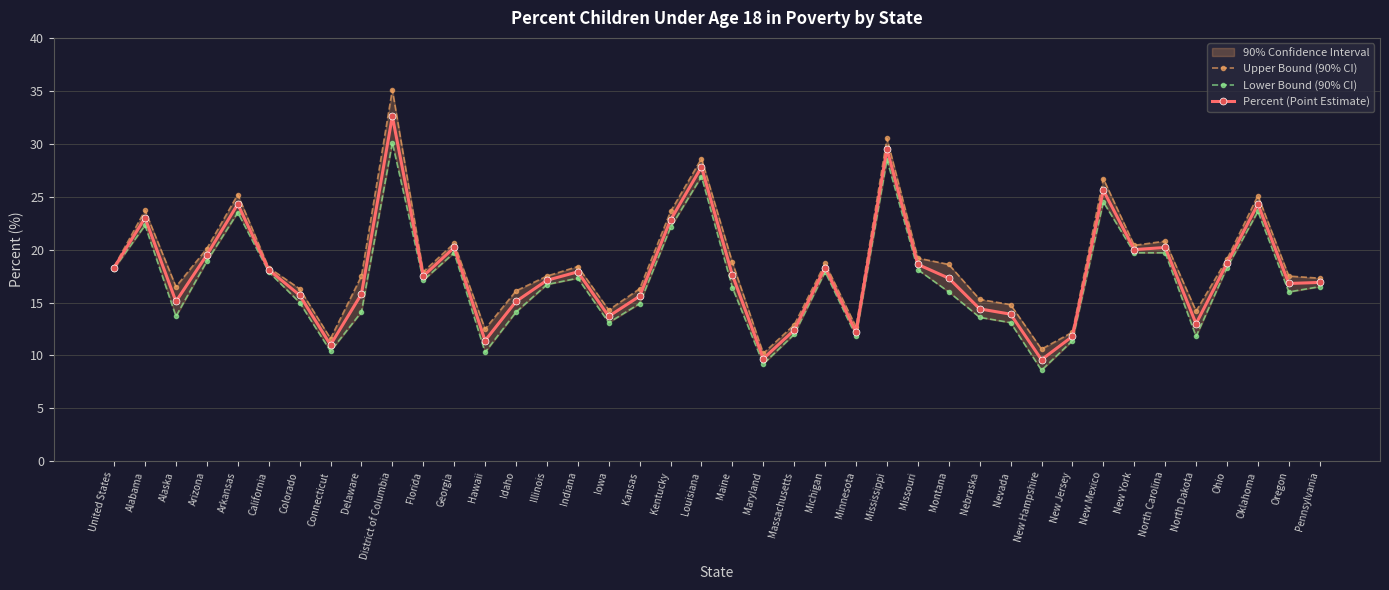

Reading right to left, what are all the values shown in this chart?

Upper Bound (90% CI): Pennsylvania=17.3	Oregon=17.5	Oklahoma=25.1	Ohio=19.1	North Dakota=14.2	North Carolina=20.8	New York=20.4	New Mexico=26.7	New Jersey=12.2	New Hampshire=10.6	Nevada=14.8	Nebraska=15.3	Montana=18.6	Missouri=19.2	Mississippi=30.5	Minnesota=12.7	Michigan=18.7	Massachusetts=12.9	Maryland=10.2	Maine=18.8	Louisiana=28.6	Kentucky=23.6	Kansas=16.3	Iowa=14.3	Indiana=18.4	Illinois=17.5	Idaho=16.1	Hawaii=12.5	Georgia=20.6	Florida=17.9	District of Columbia=35.1	Delaware=17.5	Connecticut=11.6	Colorado=16.3	California=18.3	Arkansas=25.2	Arizona=20.1	Alaska=16.5	Alabama=23.7	United States=18.4
Lower Bound (90% CI): Pennsylvania=16.5	Oregon=16.0	Oklahoma=23.6	Ohio=18.3	North Dakota=11.8	North Carolina=19.7	New York=19.7	New Mexico=24.5	New Jersey=11.4	New Hampshire=8.6	Nevada=13.1	Nebraska=13.6	Montana=16.0	Missouri=18.1	Mississippi=28.5	Minnesota=11.8	Michigan=17.9	Massachusetts=12.0	Maryland=9.2	Maine=16.4	Louisiana=26.9	Kentucky=22.1	Kansas=14.9	Iowa=13.1	Indiana=17.3	Illinois=16.7	Idaho=14.1	Hawaii=10.3	Georgia=19.7	Florida=17.1	District of Columbia=30.1	Delaware=14.1	Connecticut=10.4	Colorado=15.0	California=17.9	Arkansas=23.5	Arizona=18.9	Alaska=13.7	Alabama=22.3	United States=18.2
Percent (Point Estimate): Pennsylvania=16.9	Oregon=16.8	Oklahoma=24.3	Ohio=18.7	North Dakota=13.0	North Carolina=20.2	New York=20.0	New Mexico=25.6	New Jersey=11.8	New Hampshire=9.6	Nevada=13.9	Nebraska=14.4	Montana=17.3	Missouri=18.6	Mississippi=29.5	Minnesota=12.2	Michigan=18.3	Massachusetts=12.4	Maryland=9.7	Maine=17.6	Louisiana=27.8	Kentucky=22.8	Kansas=15.6	Iowa=13.7	Indiana=17.9	Illinois=17.1	Idaho=15.1	Hawaii=11.4	Georgia=20.2	Florida=17.5	District of Columbia=32.6	Delaware=15.8	Connecticut=11.0	Colorado=15.7	California=18.1	Arkansas=24.3	Arizona=19.5	Alaska=15.1	Alabama=23.0	United States=18.3